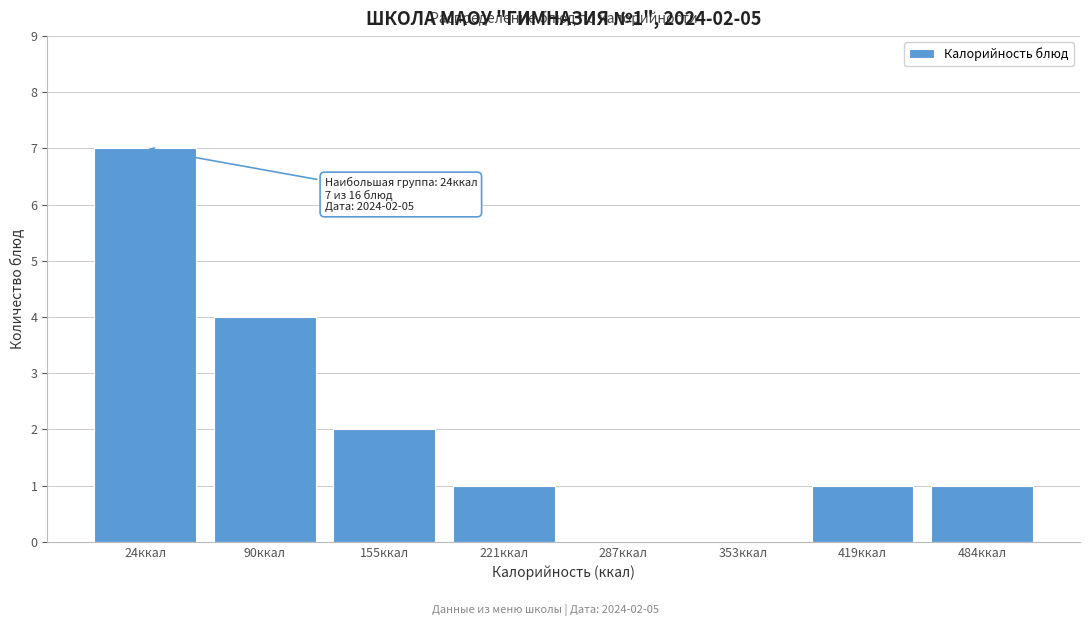

Reading left to right, extract all data points from this chart.

24ккал=7	90ккал=4	155ккал=2	221ккал=1	287ккал=0	353ккал=0	419ккал=1	484ккал=1